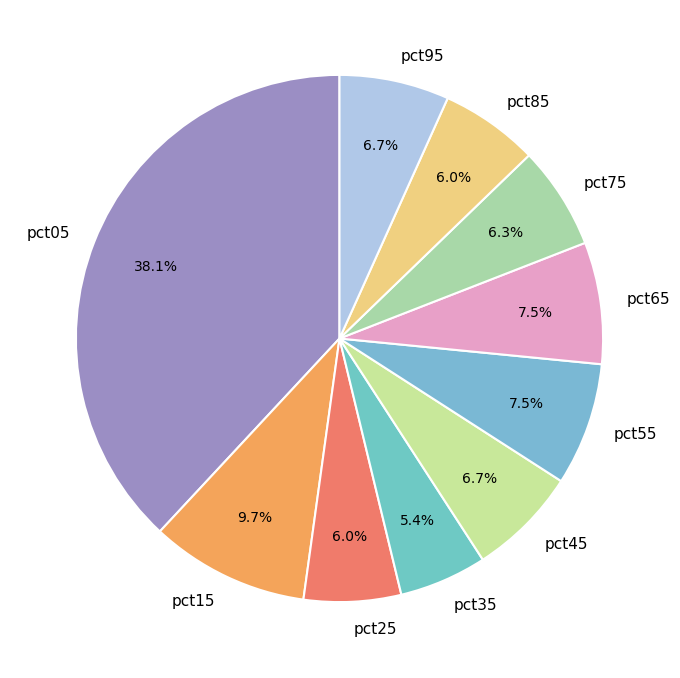

Count the number of slices in the pie.

10